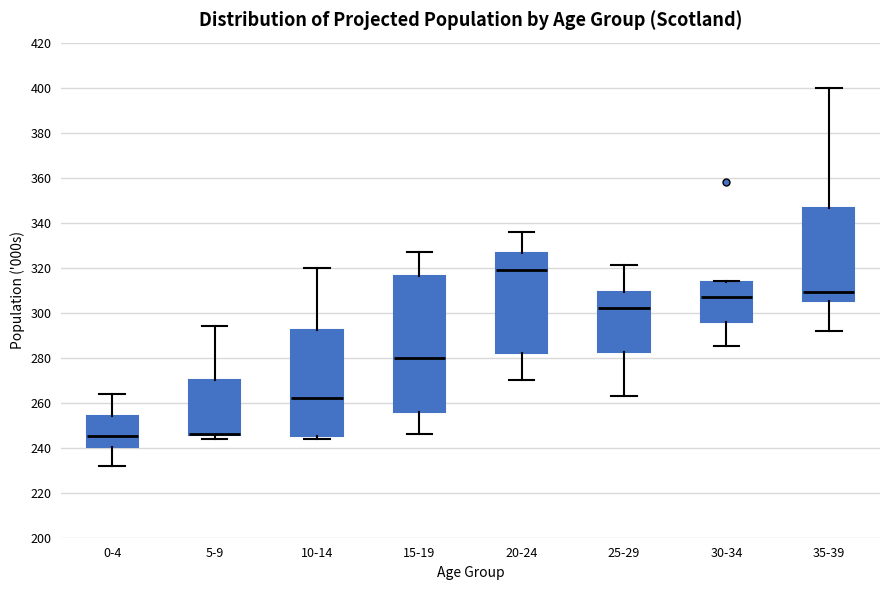

Reading left to right, transcribe this box plot: for each box, give where its median line is, the range the box spans, and where its two whiskers end, as read against the y-axis. The values are not printed on the chart, so give them approximately, as read against the axis.

0-4: median 246, box 240 to 254, whiskers 232 to 264
5-9: median 246 (drawn on the box's lower edge), box 246 to 270, whiskers 244 to 294
10-14: median 262, box 246 to 292, whiskers 244 to 320
15-19: median 280, box 256 to 316, whiskers 246 to 328
20-24: median 320, box 282 to 326, whiskers 270 to 336
25-29: median 302, box 282 to 310, whiskers 264 to 322
30-34: median 308, box 296 to 314, whiskers 286 to 314
35-39: median 310, box 306 to 346, whiskers 292 to 400